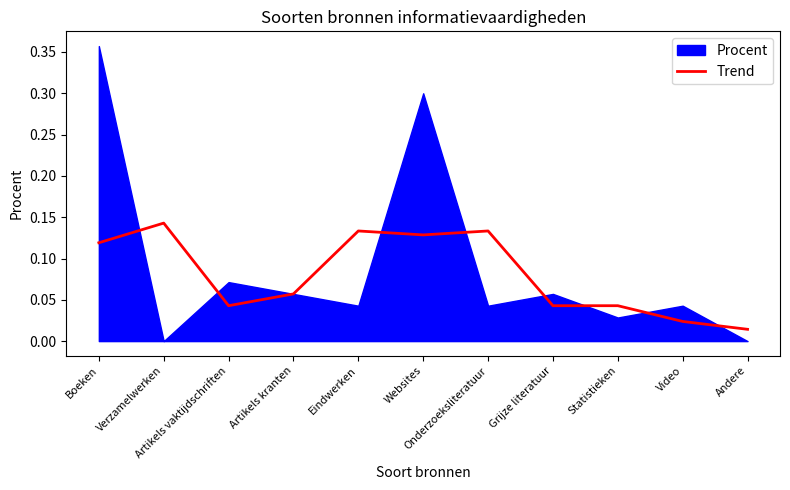

Count the values in the range 0 to 1.

11